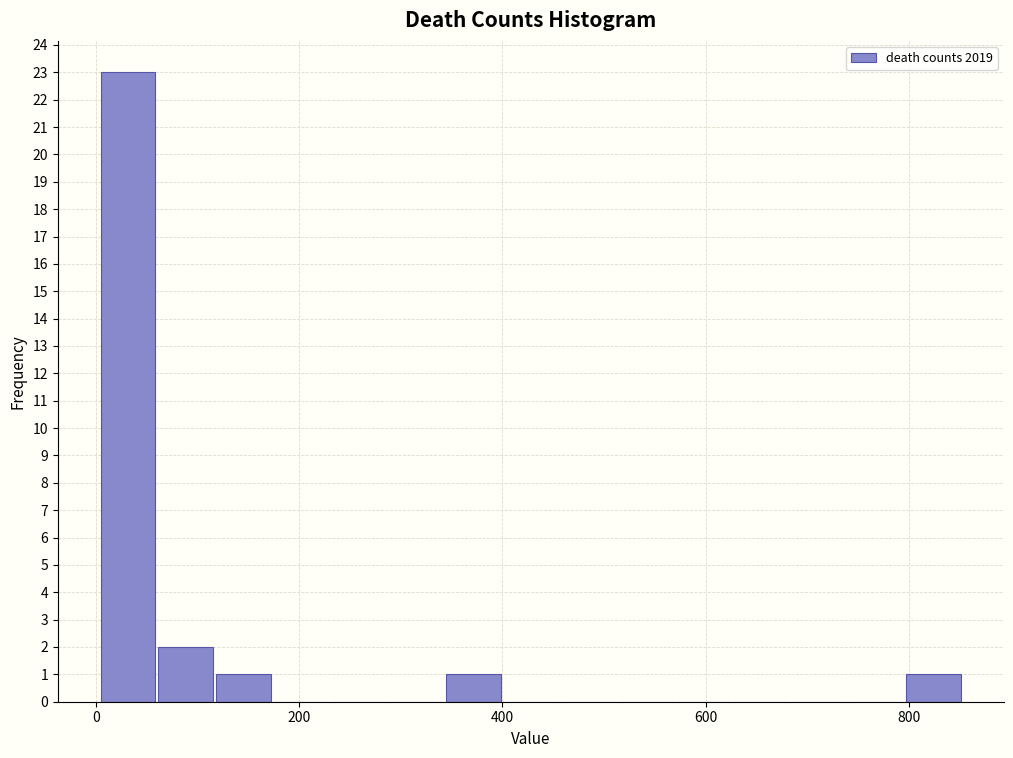

Read against the x-axis, roughly where is the centre of the tallest bar?

40